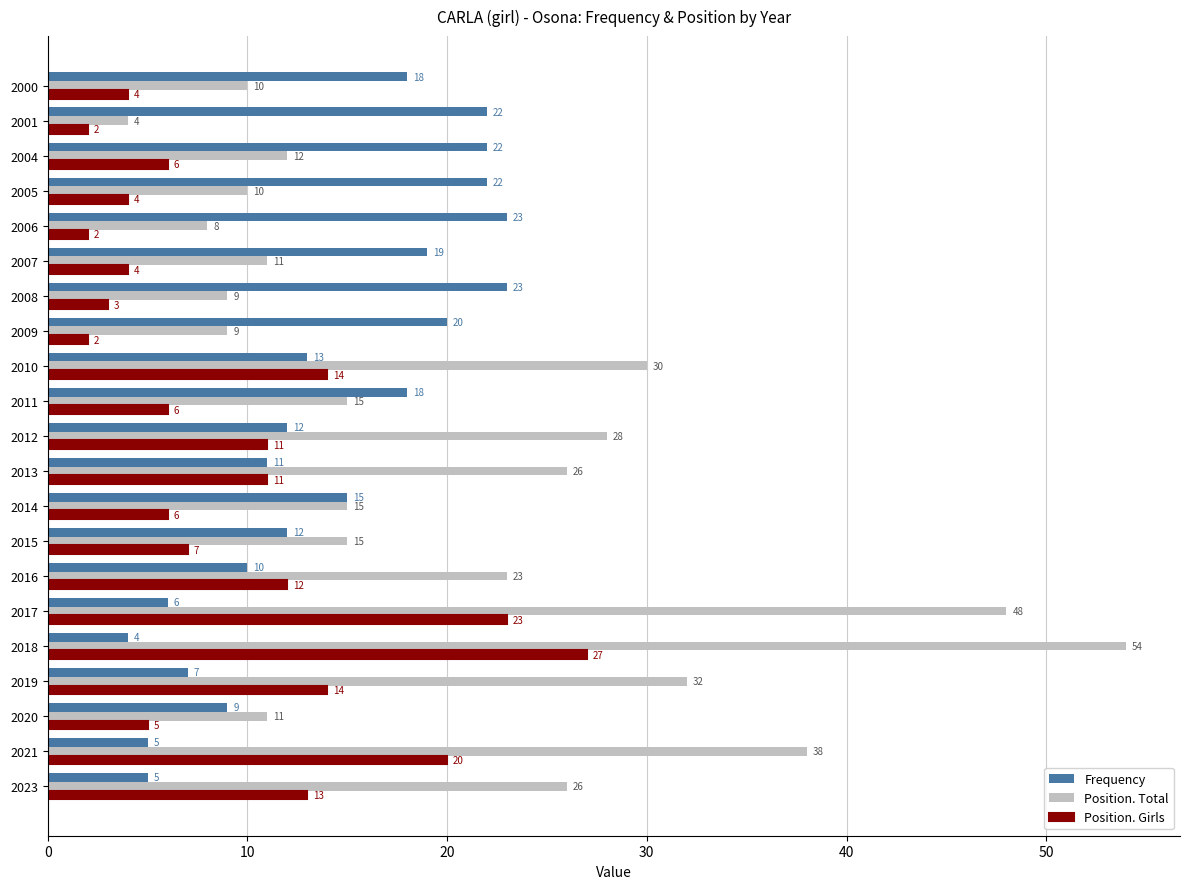

Which series has the widest spread of values?

Position. Total